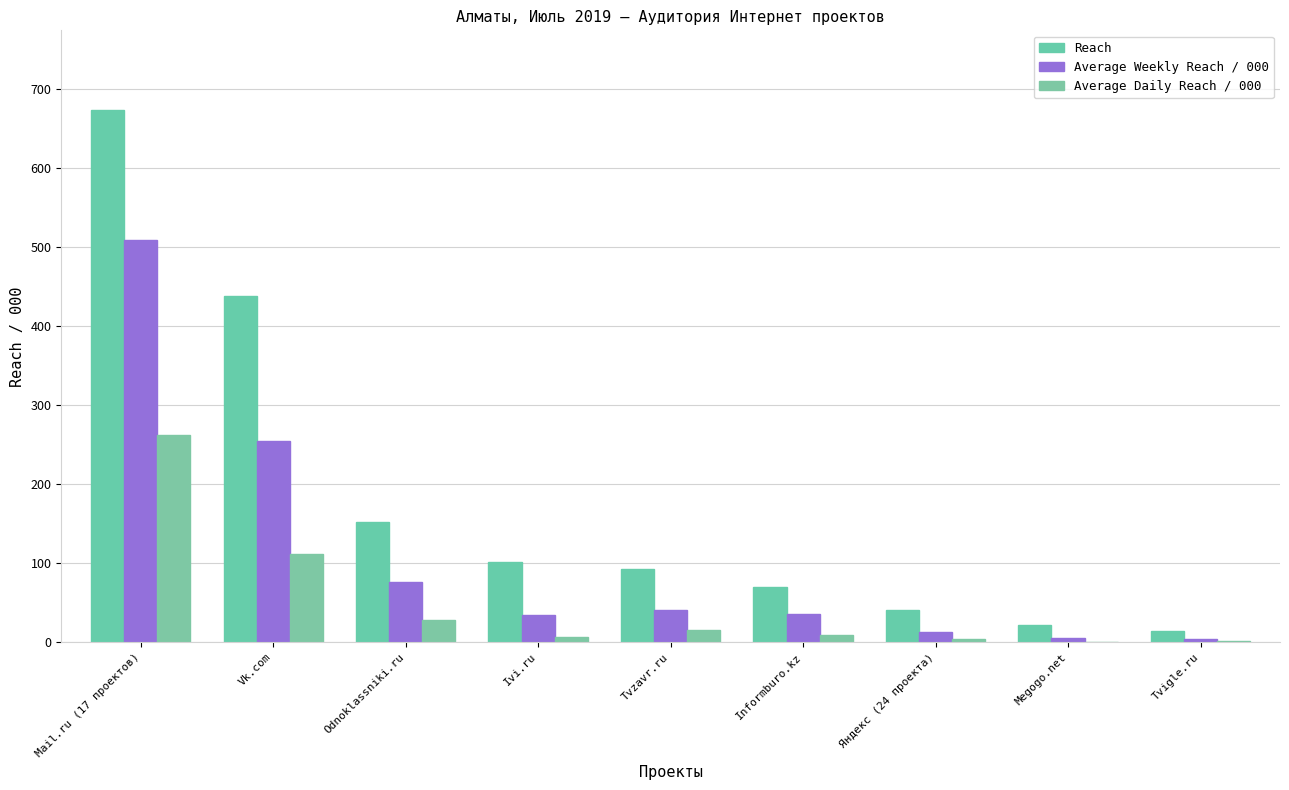

What is the difference between the second highest and minimum values in the Average Weekly Reach / 000 series?

250.6